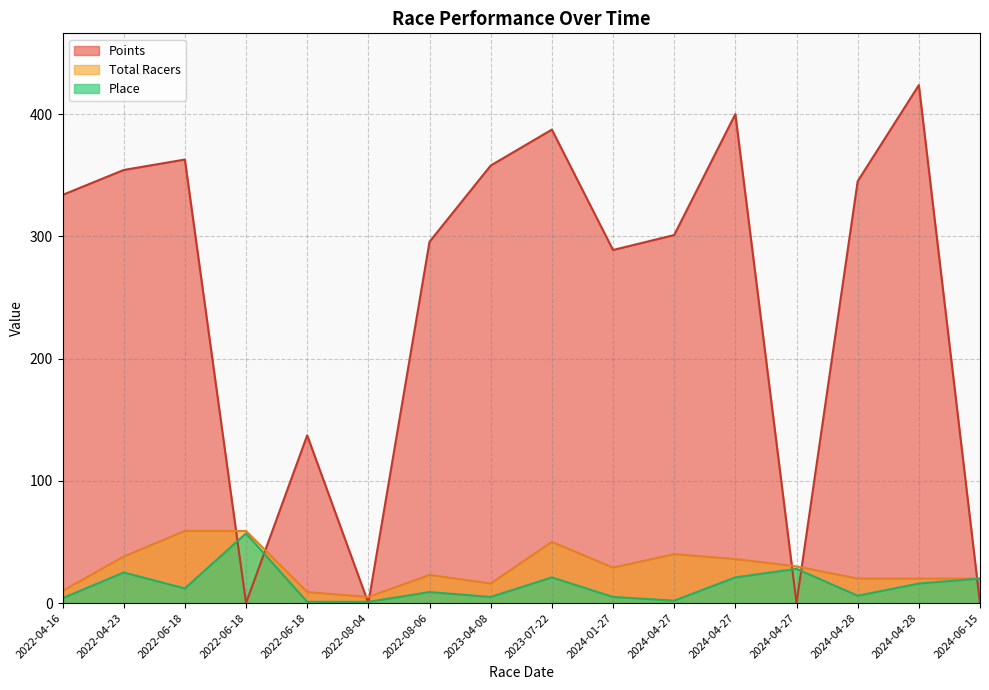

How many times do Place and Points cross each other?

7